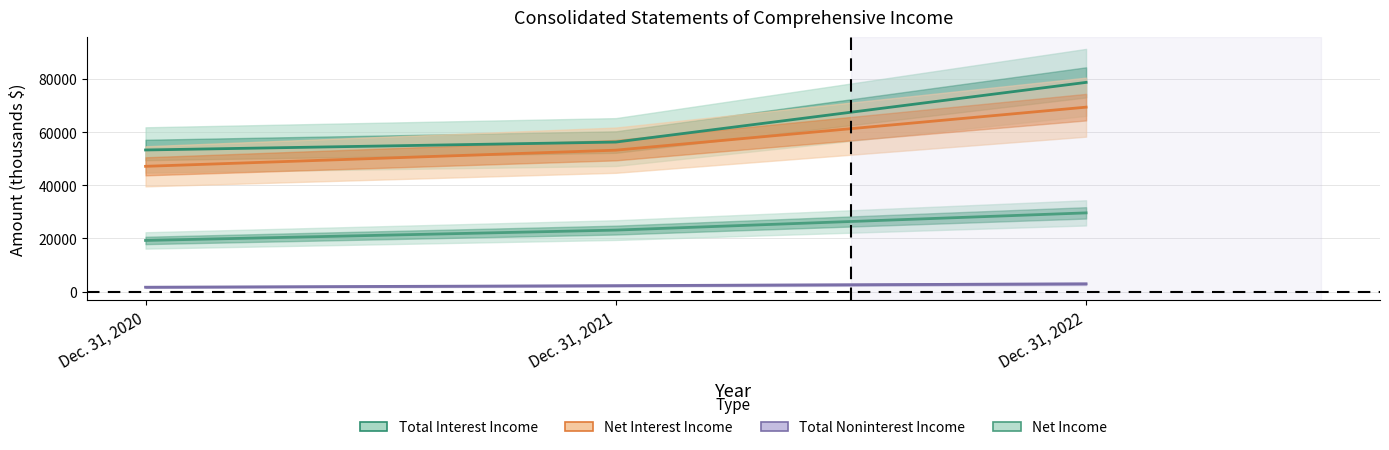

How many values in the Net Income series exceed 23159?

1